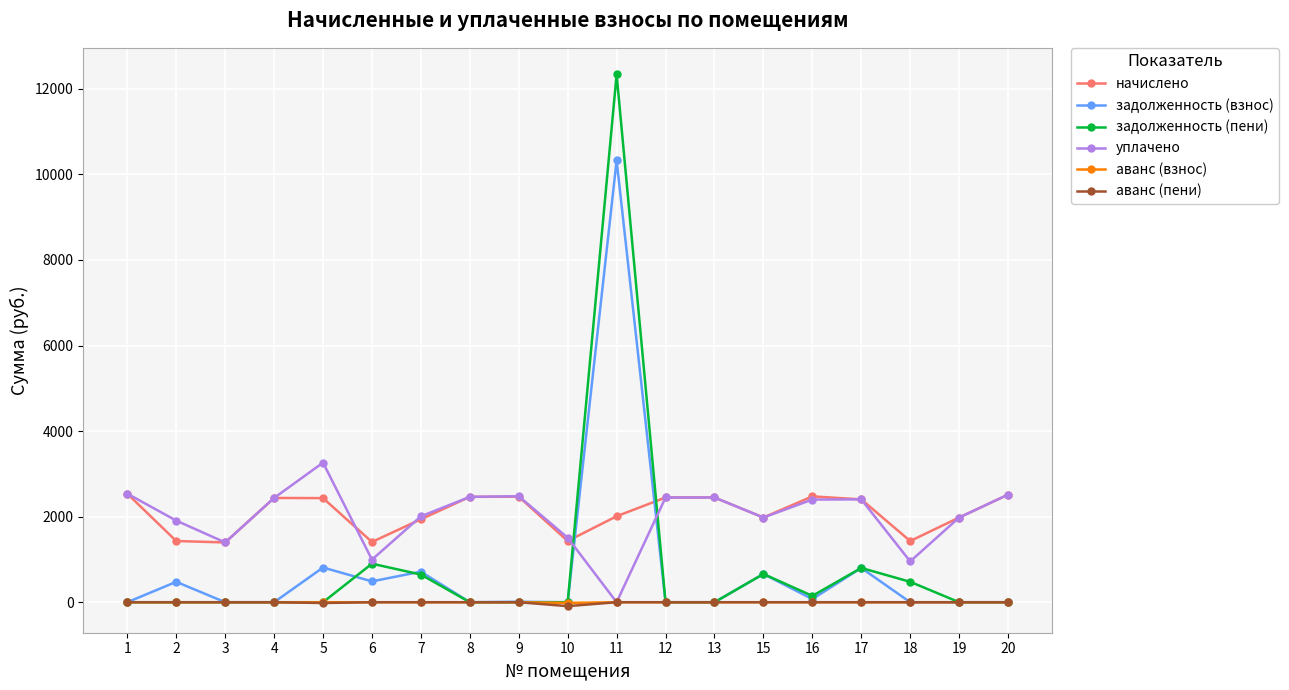

In уплачено, how many points are lower than both neighbors (excluding endpoints)?

5